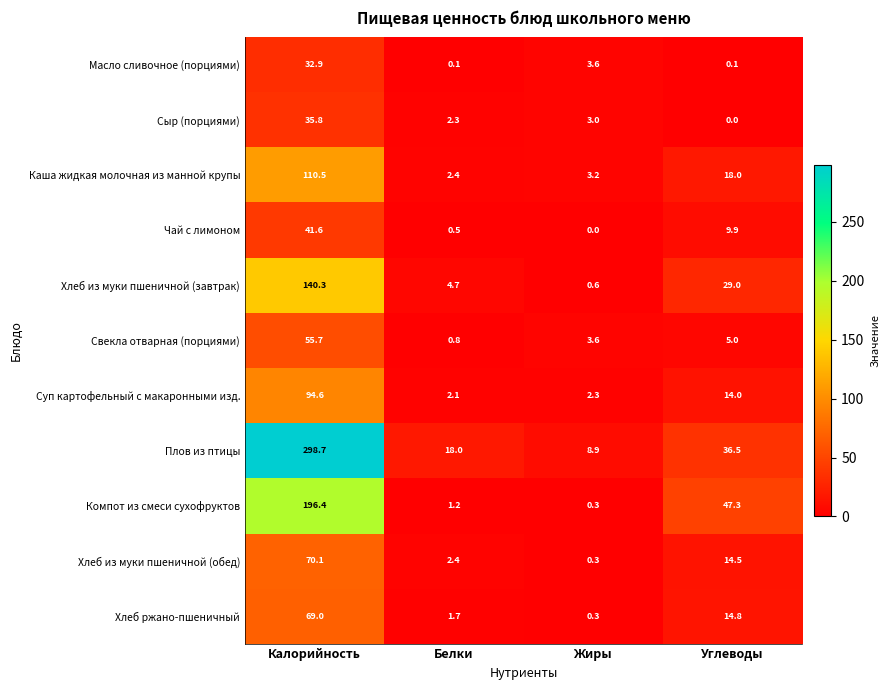

What is the total value across all series at Жиры?

26.1